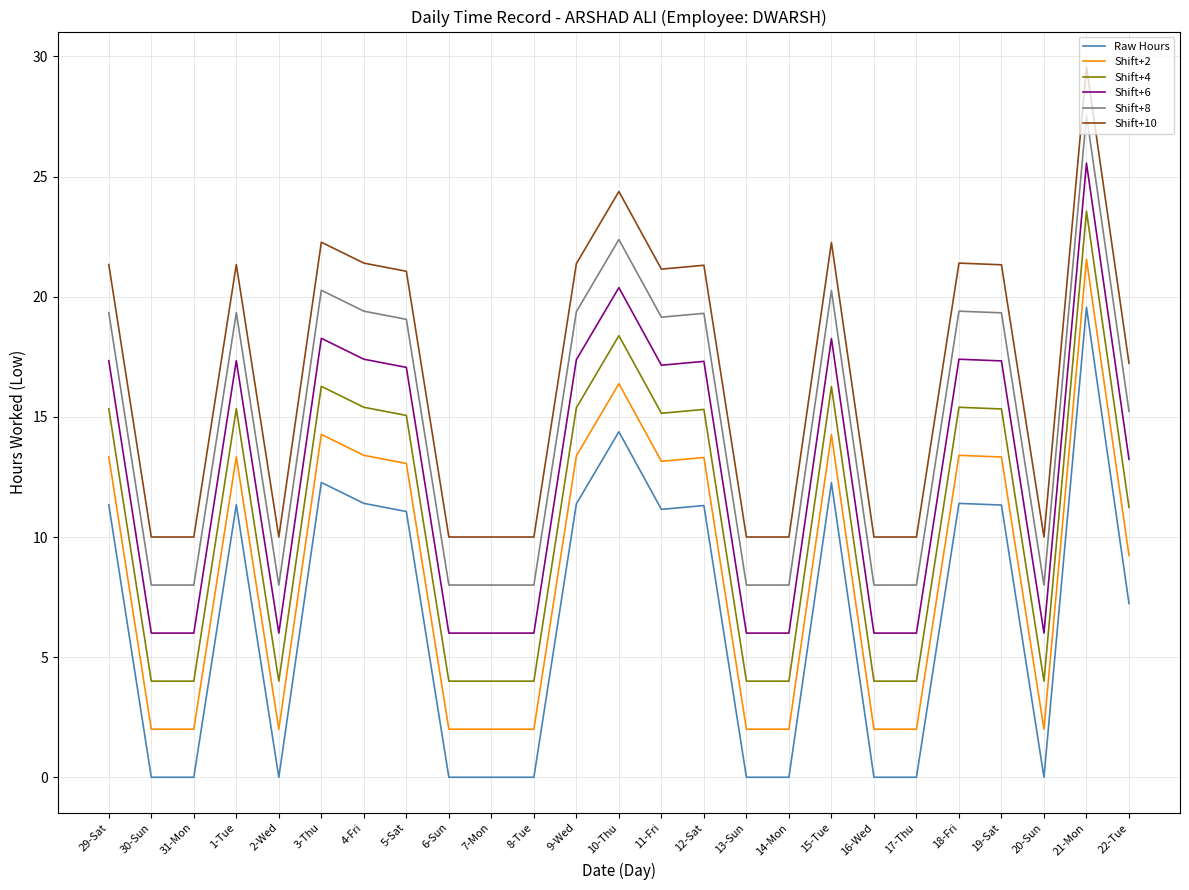

What is the difference between the maximum and minimum values in the Raw Hours series?

19.6